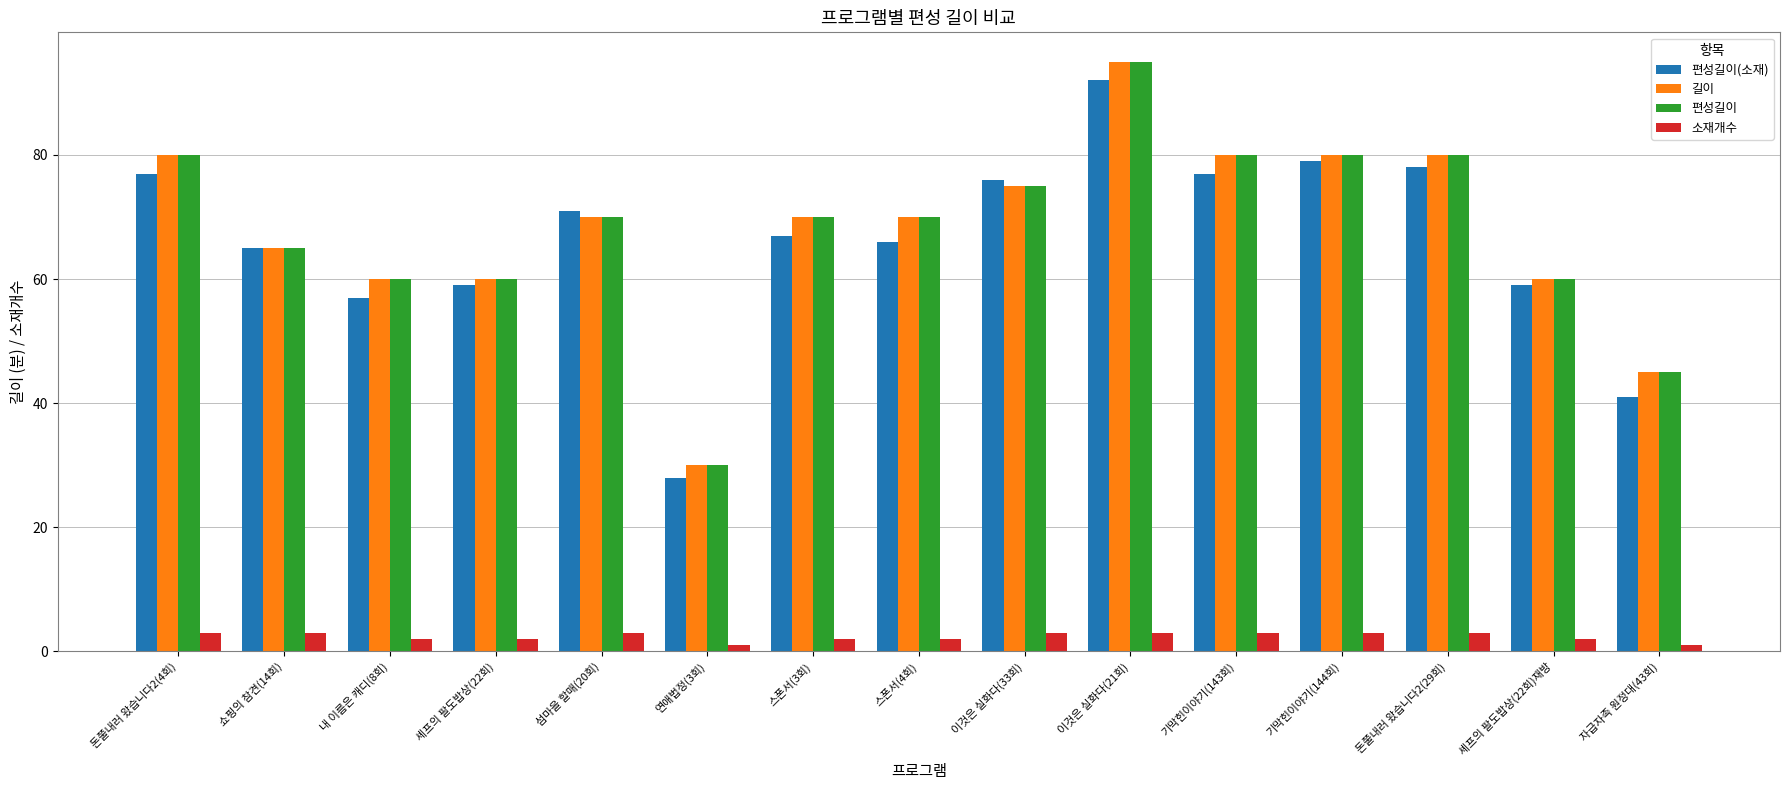

At which label does 편성길이(소재) reach its peak?

이것은 실화다(21회)